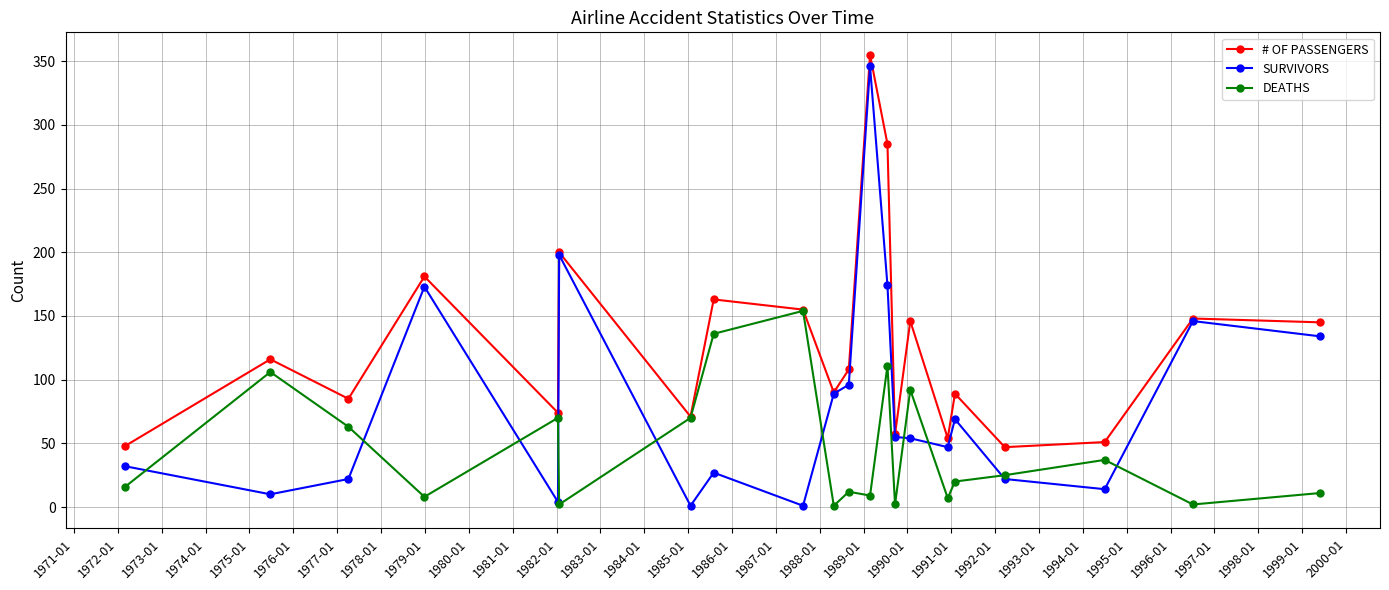

True or false: DEATHS has more than 1 points higher than both neighbors.

True